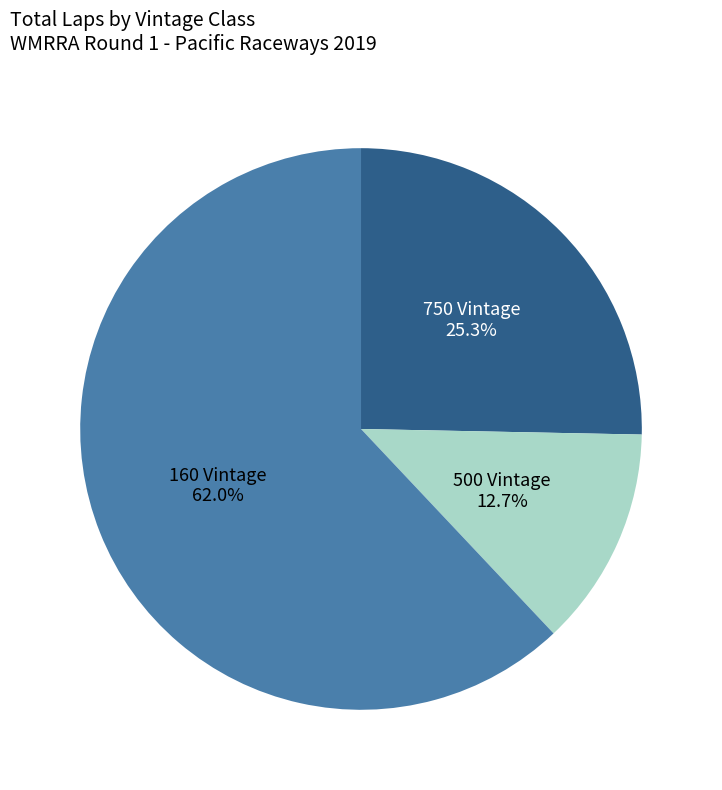

To the nearest percent, what is the average slice percentage?

33%